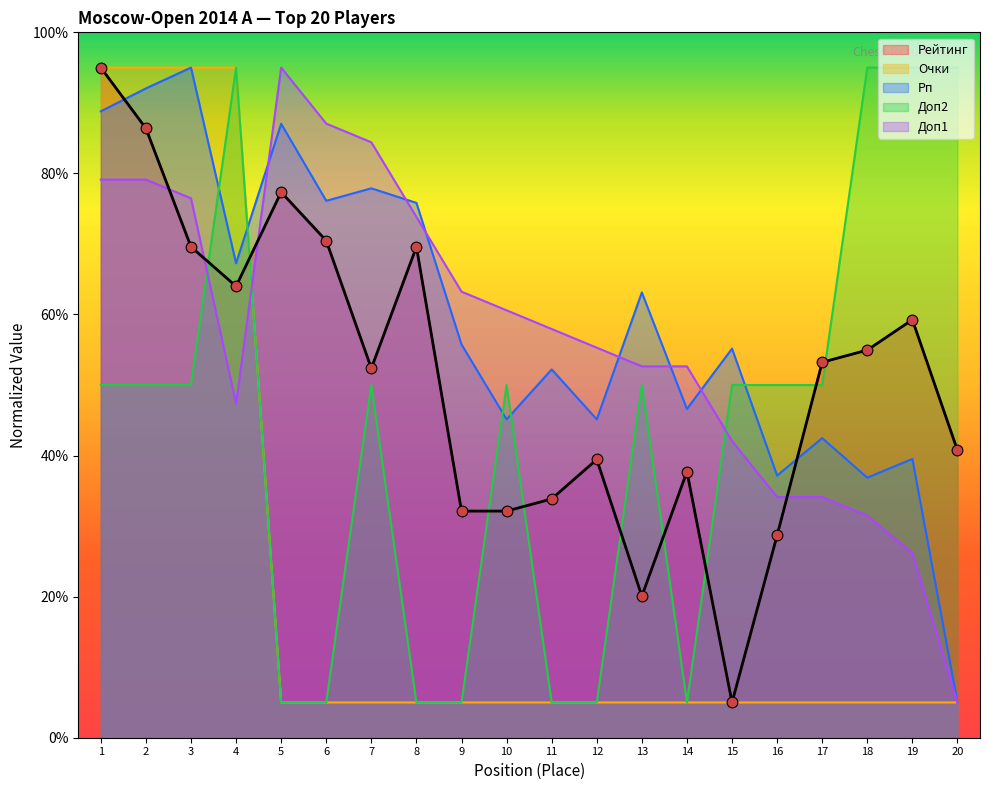

What is the total value across all series at 11?

154.0